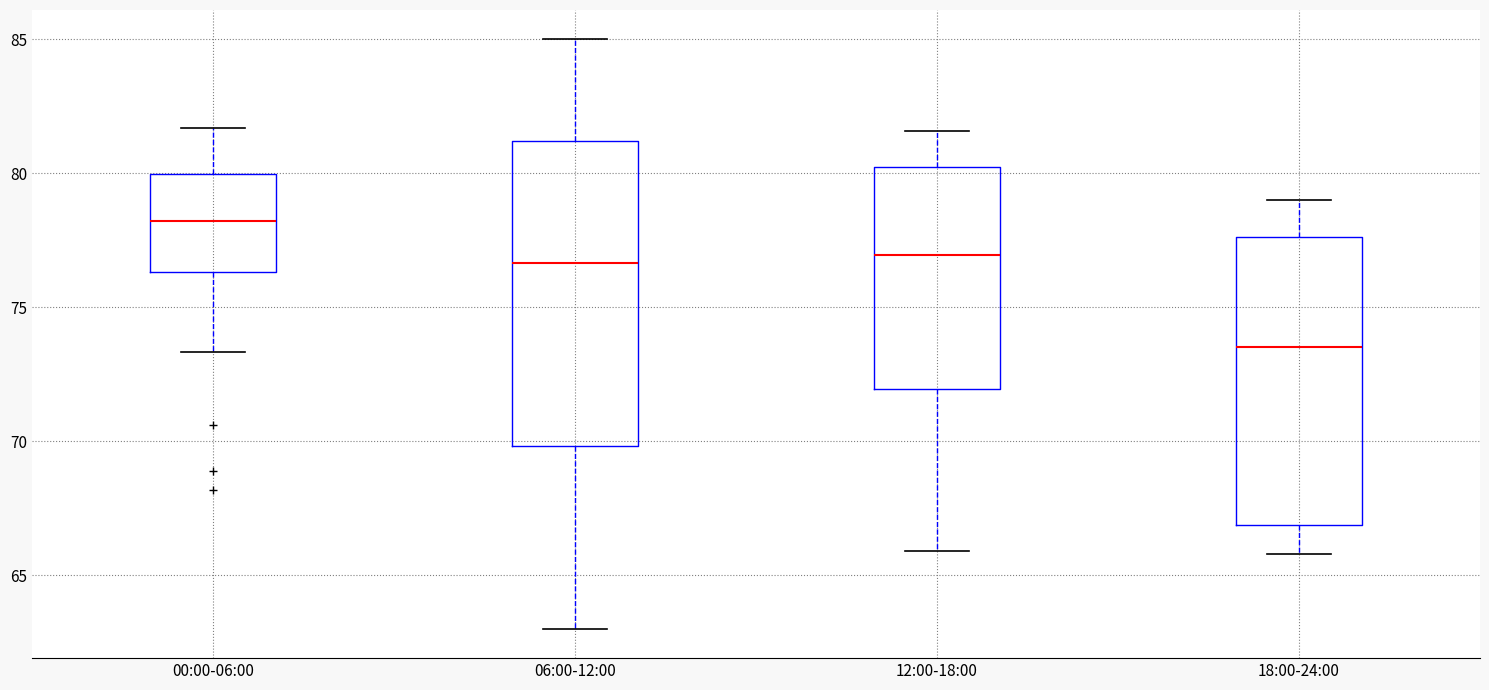

Reading left to right, read every box against the y-axis: the position of its median line, the range the box covers, and the ends of its whiskers. The values are not printed on the chart, so give them approximately, as read against the axis.

00:00-06:00: median 78.0, box 76.5 to 80.0, whiskers 73.5 to 81.5
06:00-12:00: median 76.5, box 70.0 to 81.0, whiskers 63.0 to 85.0
12:00-18:00: median 77.0, box 72.0 to 80.0, whiskers 66.0 to 81.5
18:00-24:00: median 73.5, box 67.0 to 77.5, whiskers 66.0 to 79.0